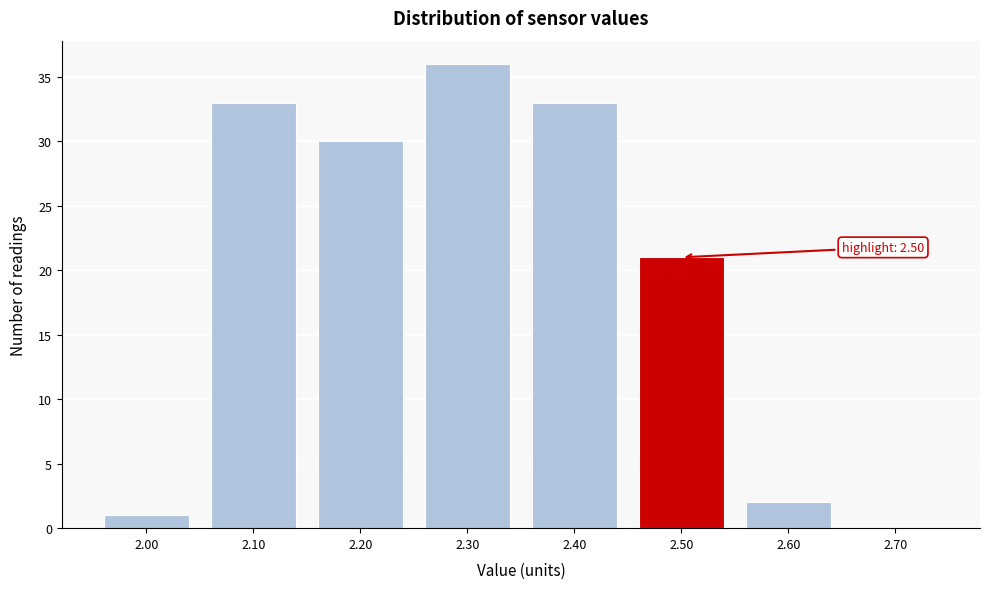

Which range on the x-axis has the tallest bar?

2.25 to 2.35